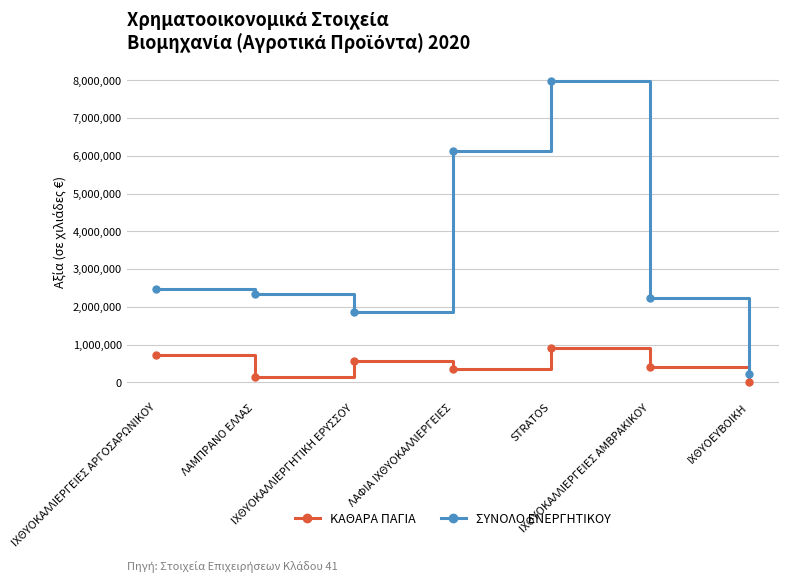

Which series has the widest spread of values?

ΣΥΝΟΛΟ ΕΝΕΡΓΗΤΙΚΟΥ